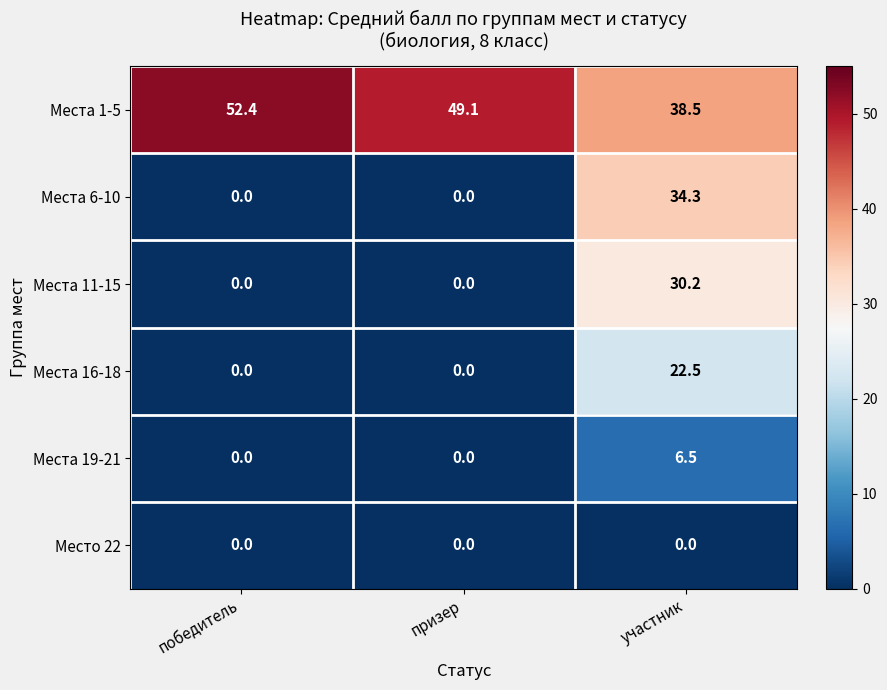

What is the total value across all series at участник?

132.0